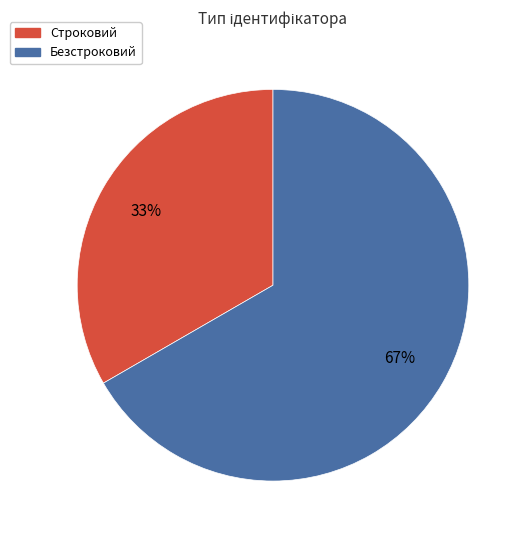

Which category has the biggest portion of the pie?

Безстроковий